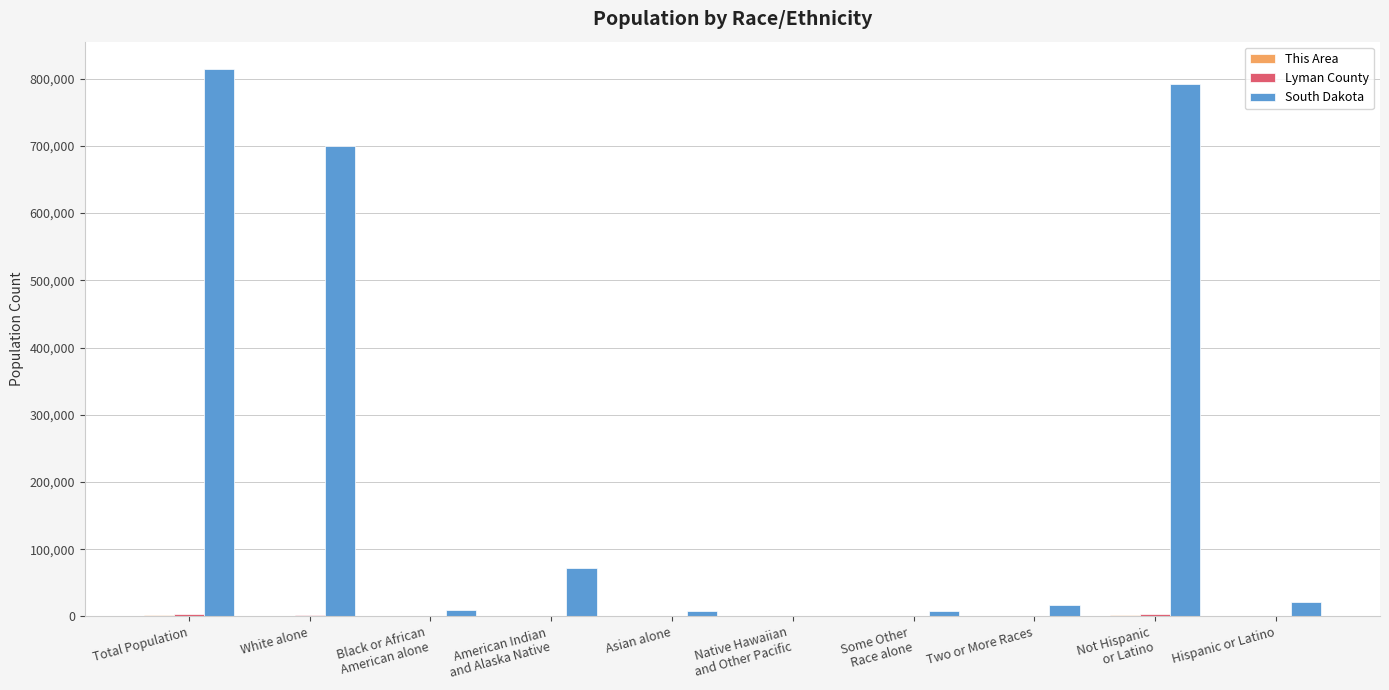

How many groups of bars are there?

10